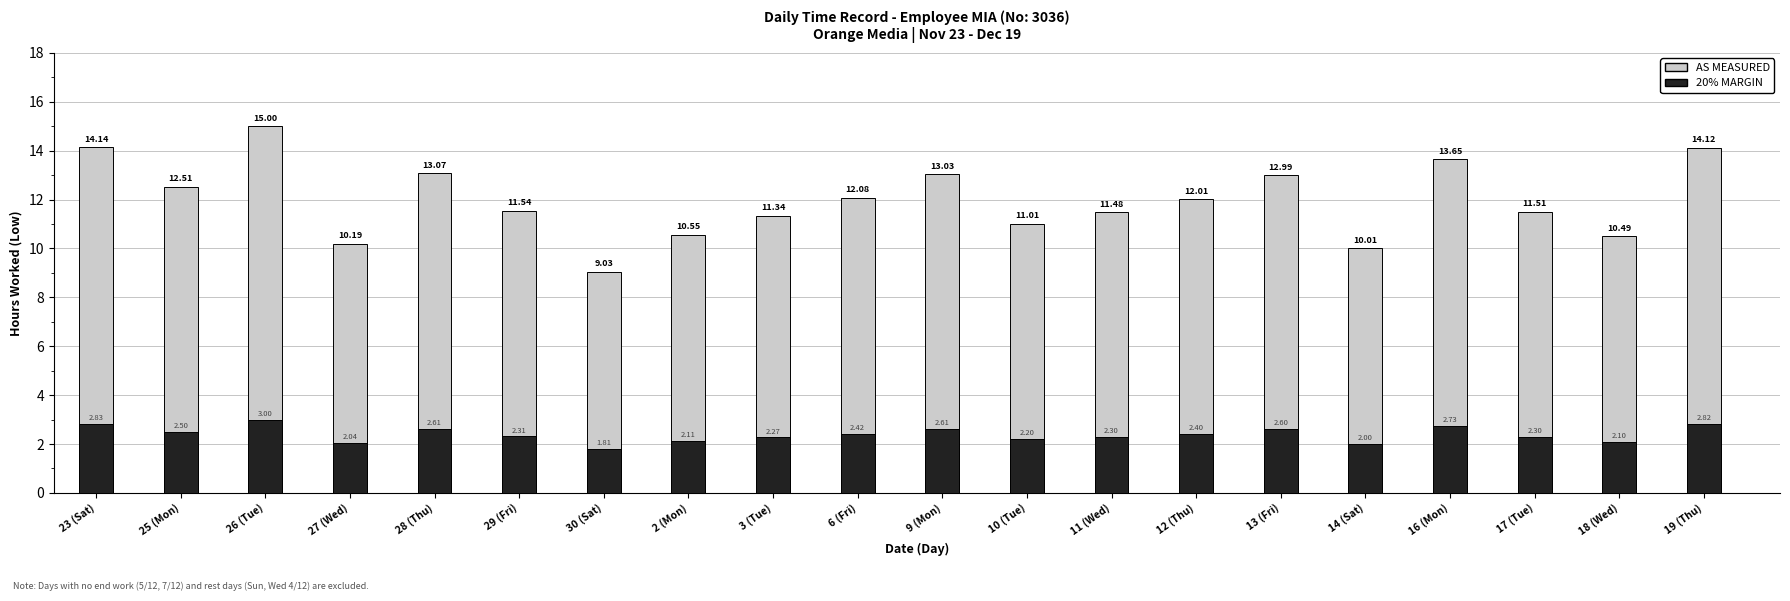

What is the label of the 15th bar from the right?

29 (Fri)